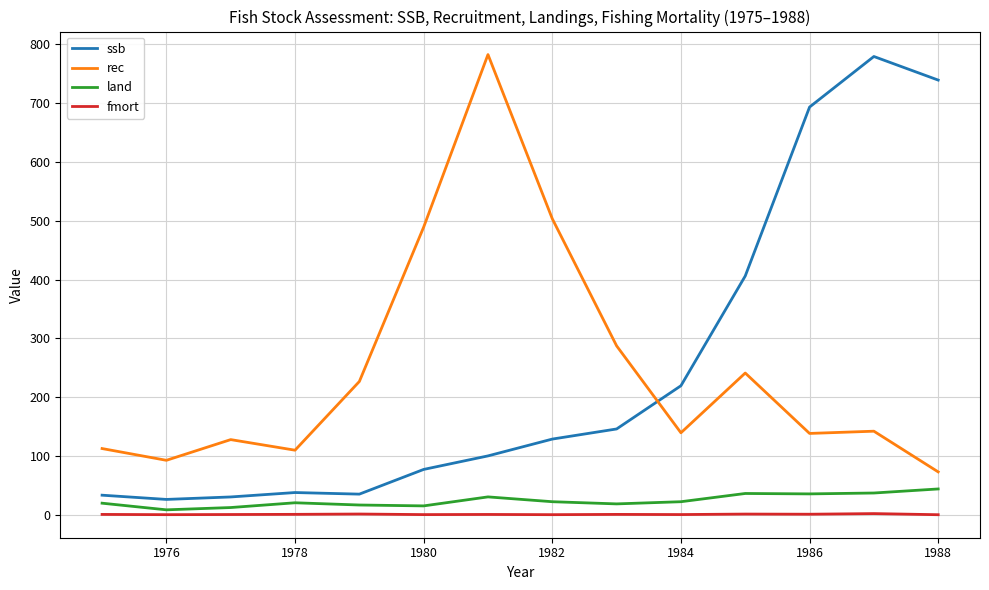

How many values in the ssb series are below 128?

7